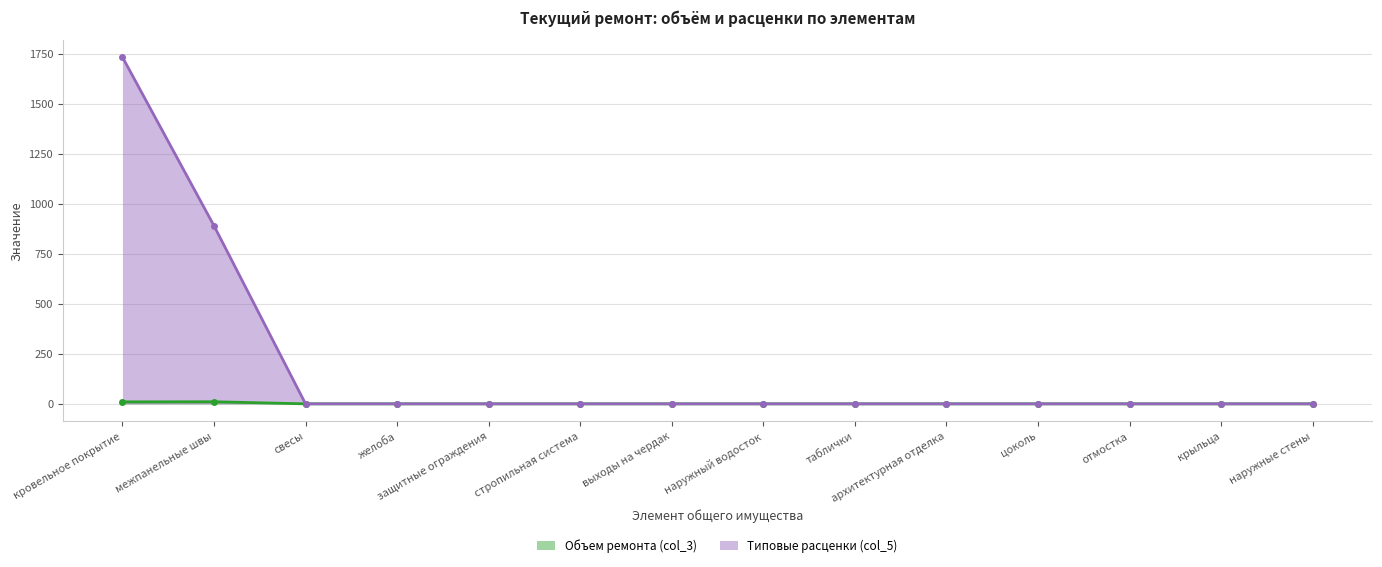

True or false: Объем ремонта (col_3) has more than 0 points higher than both neighbors.

True